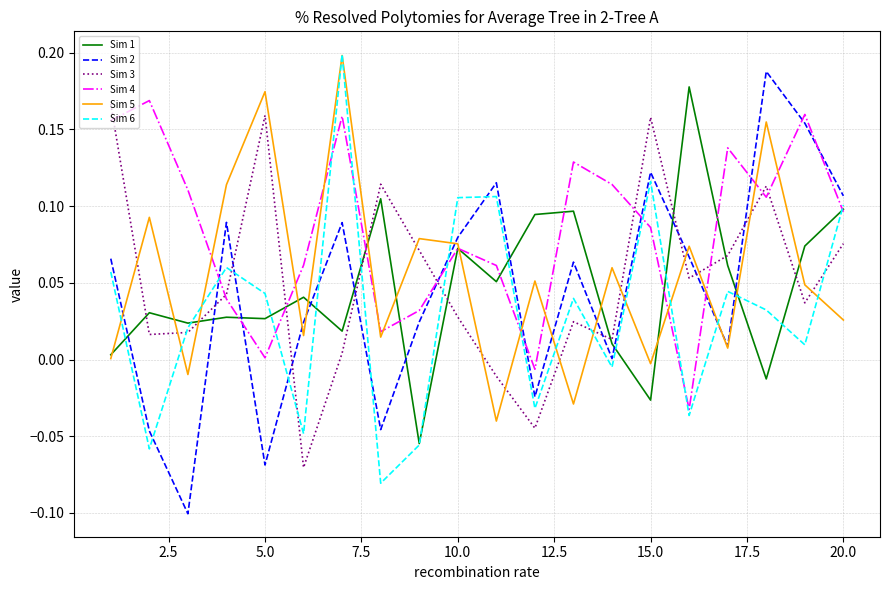

How many intersections are there between Sim 3 and Sim 2?

9